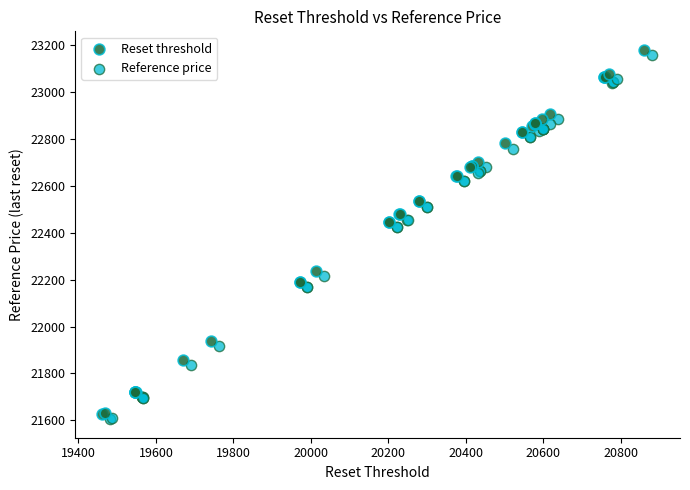

Which series has the widest spread of Y values?

Reset threshold